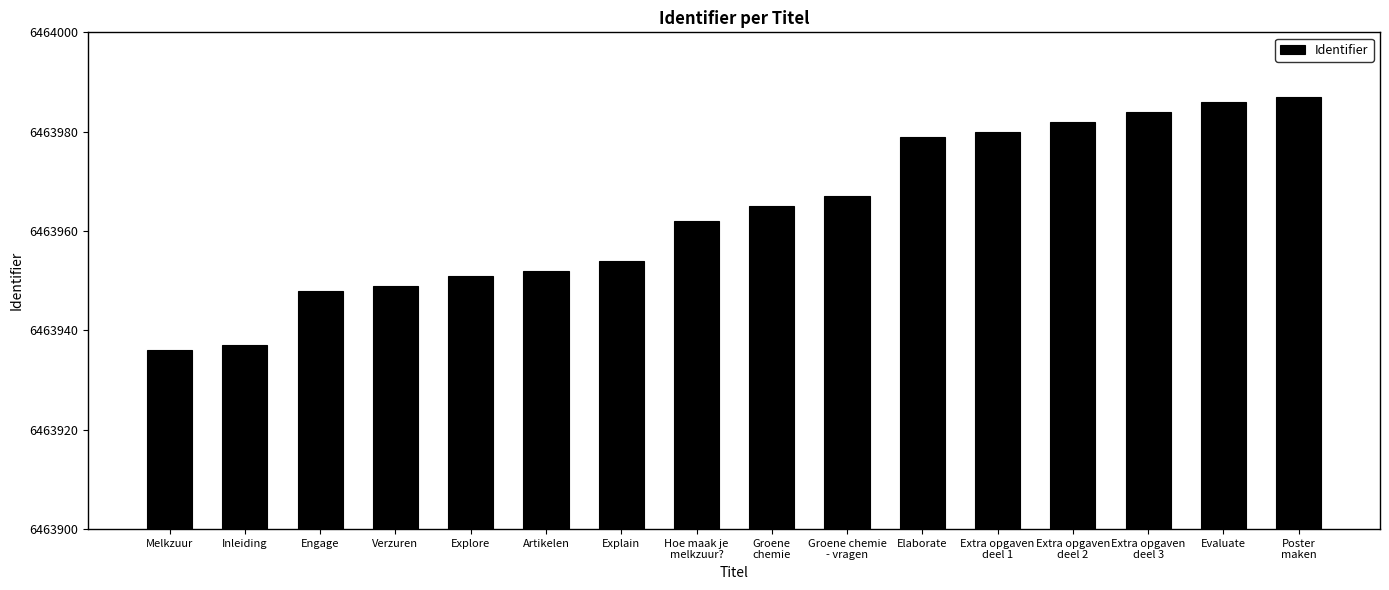

At which label is the value closest to 6463961?

Hoe maak je
melkzuur?